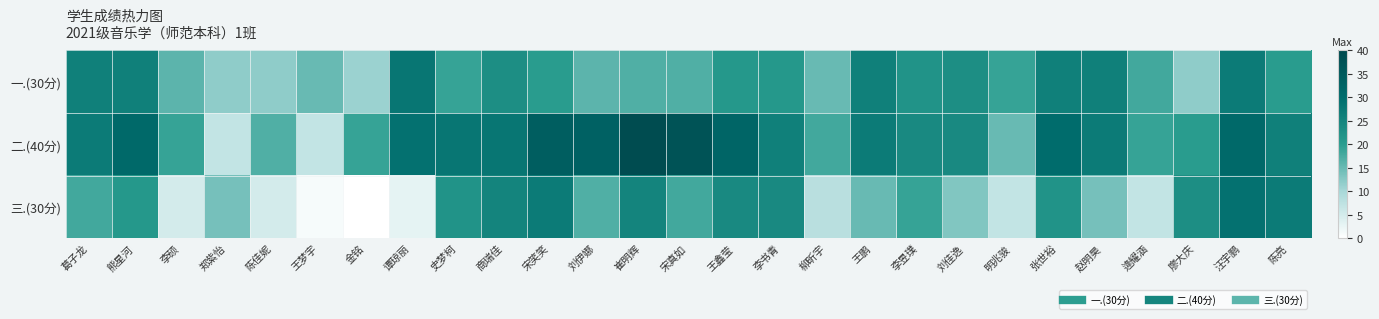

List the series in order of their peak value, highest first.

二.(40分), 三.(30分), 一.(30分)